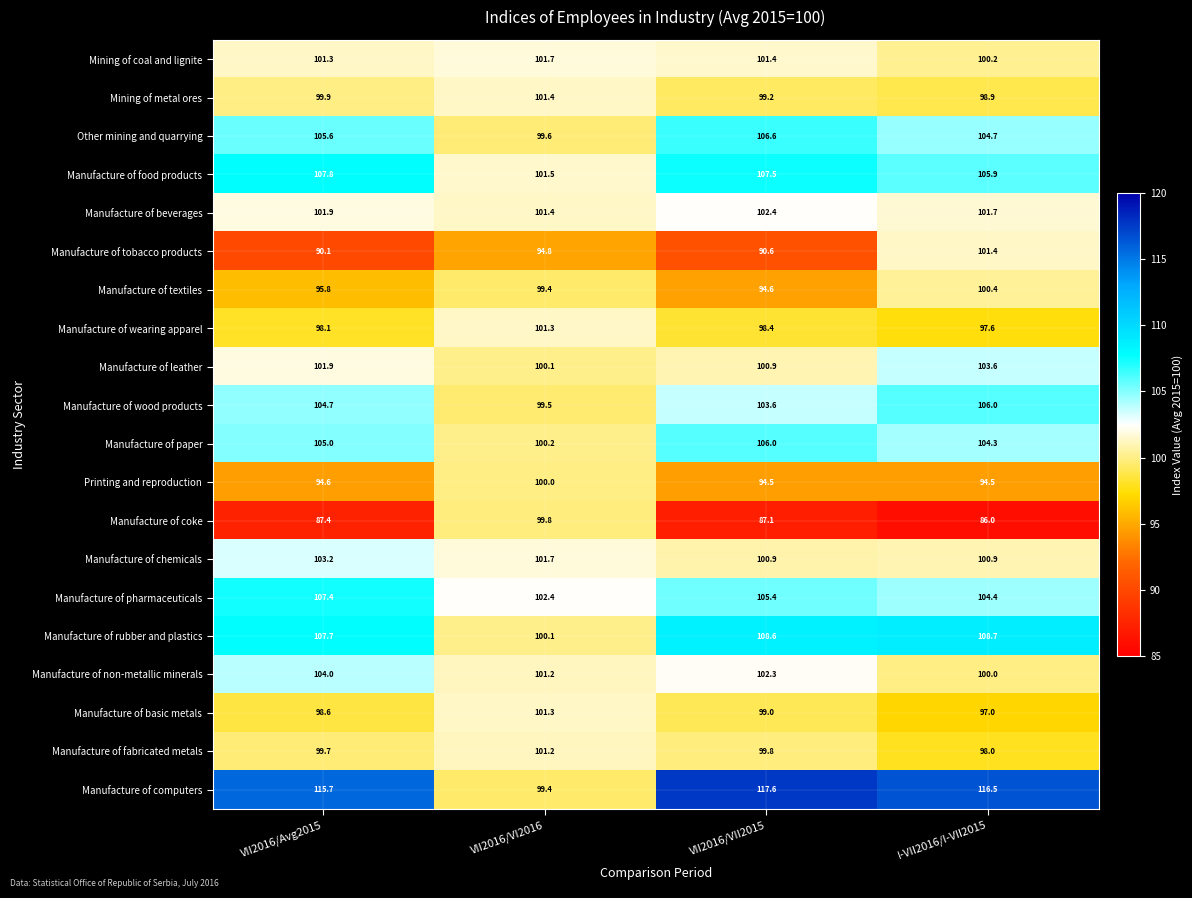

True or false: Manufacture of food products has a value of 69.2 at I-VII2016/I-VII2015.

False